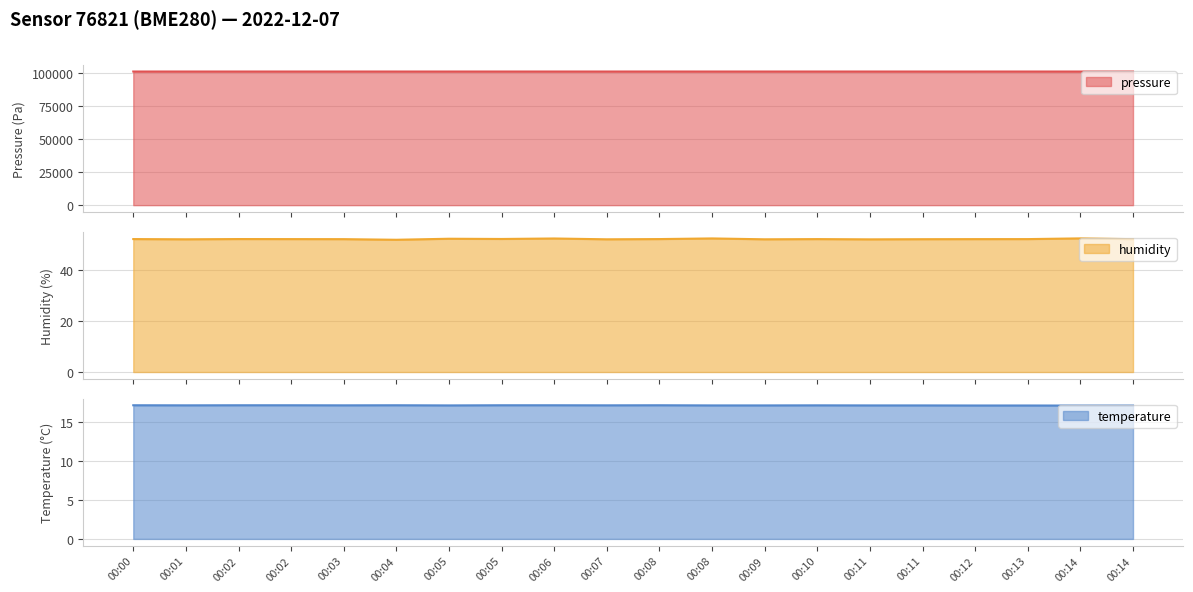

At which category does humidity reach its first local peak?

00:02